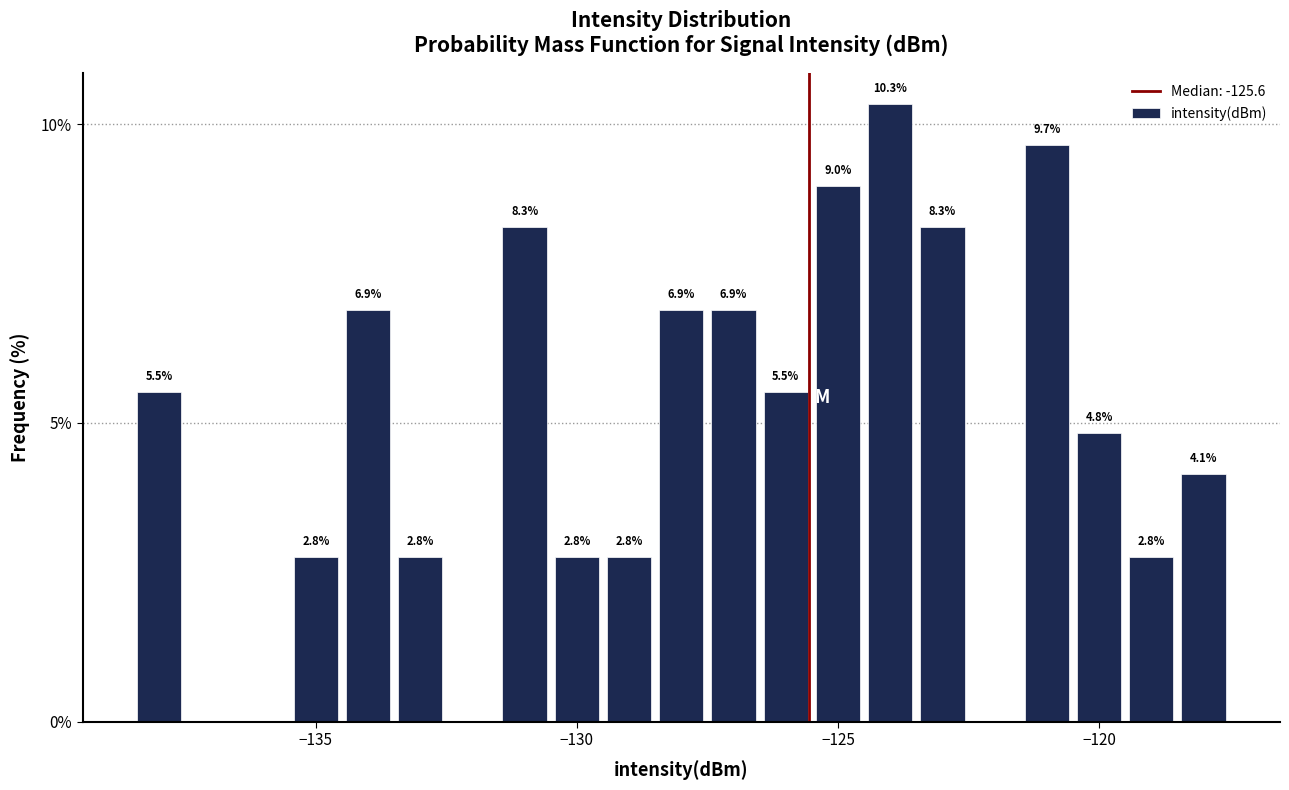

Around what value on the x-axis is the tallest bar? Give the approximate position of its centre, as read against the axis.

-124.0